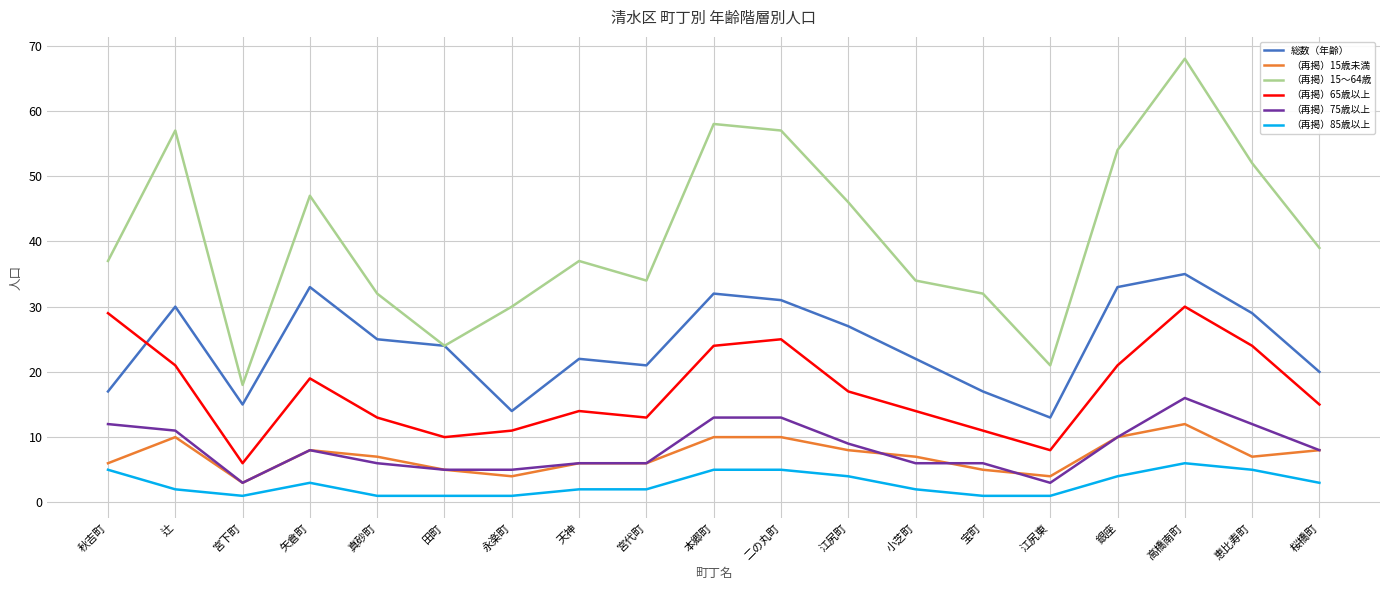

In （再掲）15～64歳, how many points are lower than both neighbors (excluding endpoints)?

4